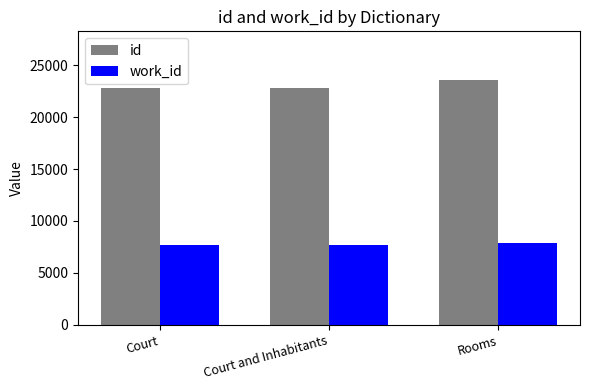

What is the difference between the highest and lowest values at Court?

15100.0